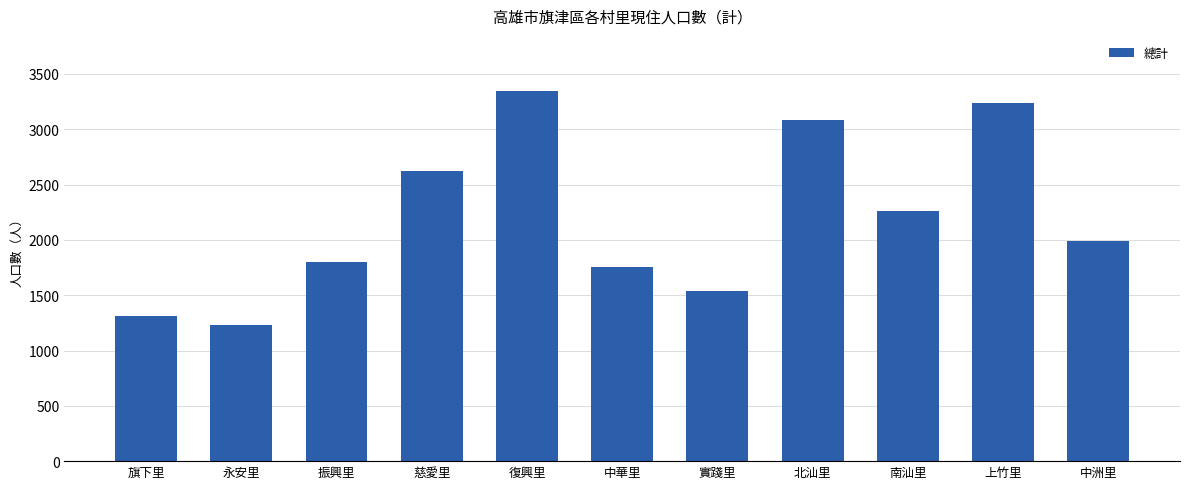

How many series are shown in this chart?

1